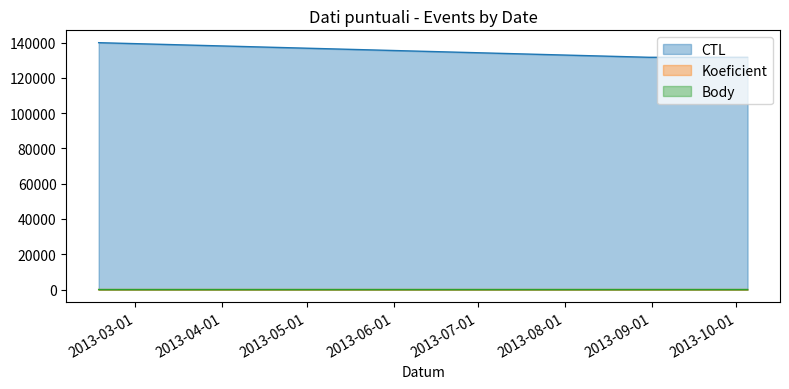

Where is Koeficient nearest to the value 1?

2013-02-16